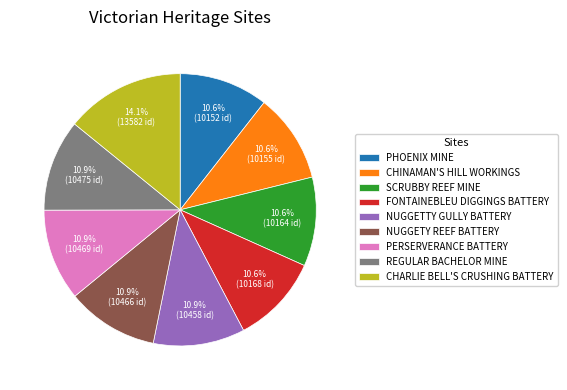

Which category has the biggest portion of the pie?

CHARLIE BELL'S CRUSHING BATTERY